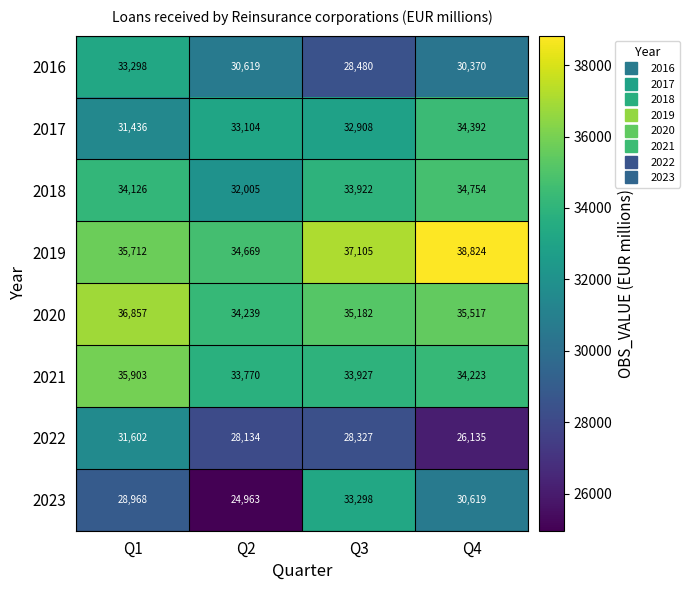

Where does the 2020 series first go above 35517?

Q1